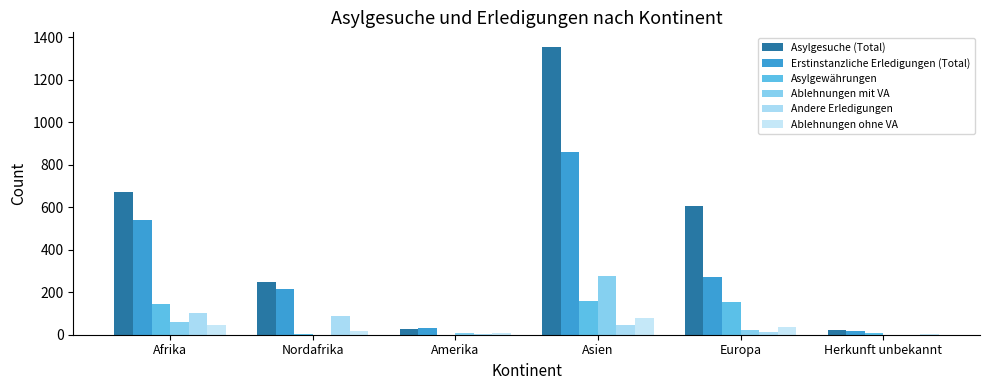

What is the label of the 1st bar from the right?

Herkunft unbekannt